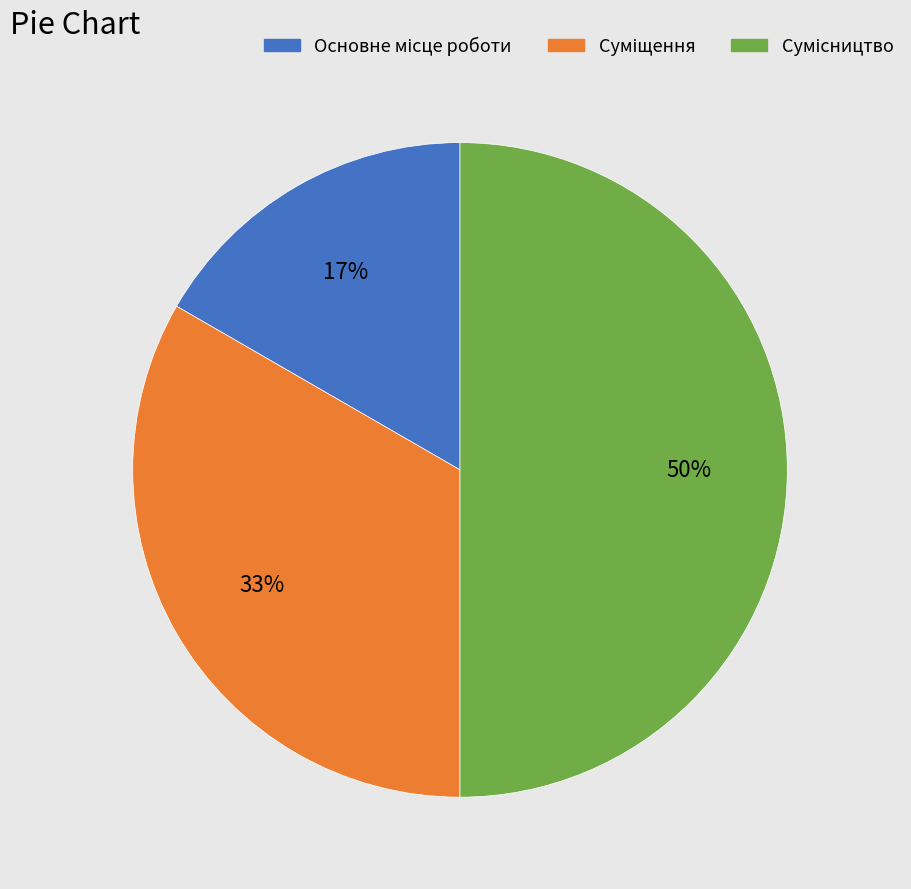

To the nearest percent, what is the average slice percentage?

33%